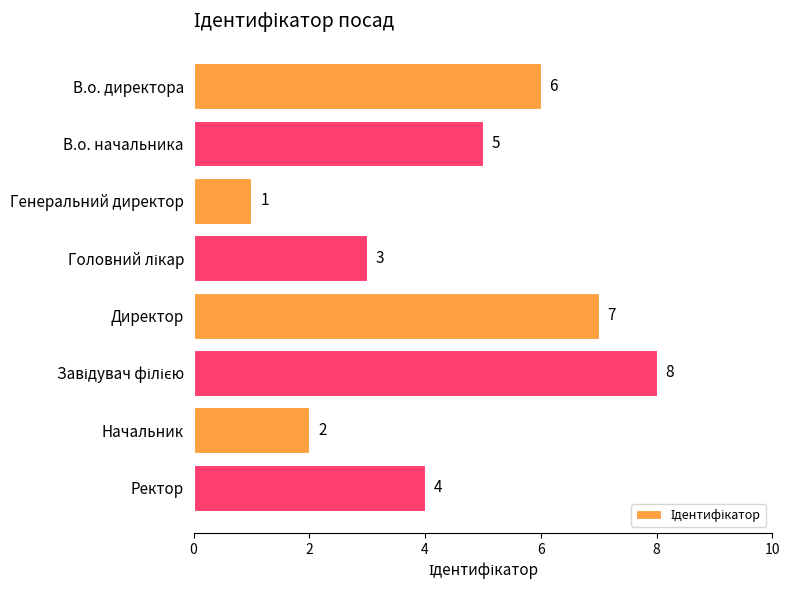

Does the chart contain any negative values?

No